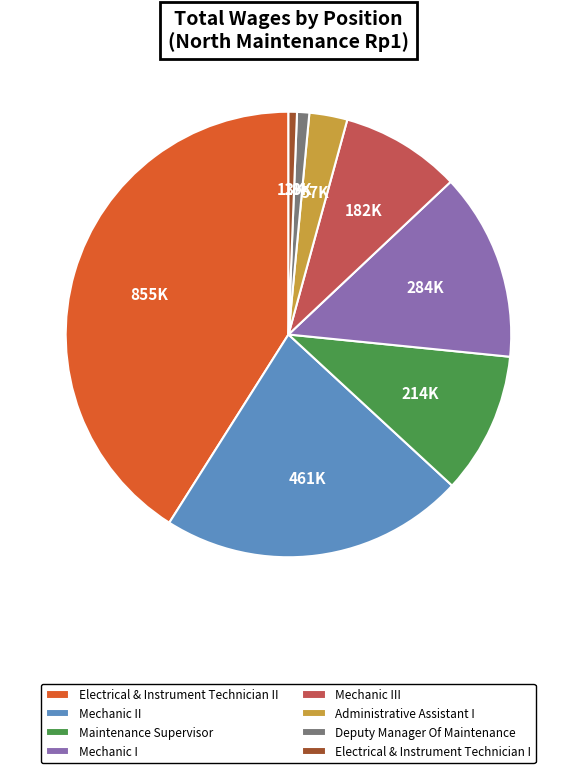

Count the number of slices in the pie.

8